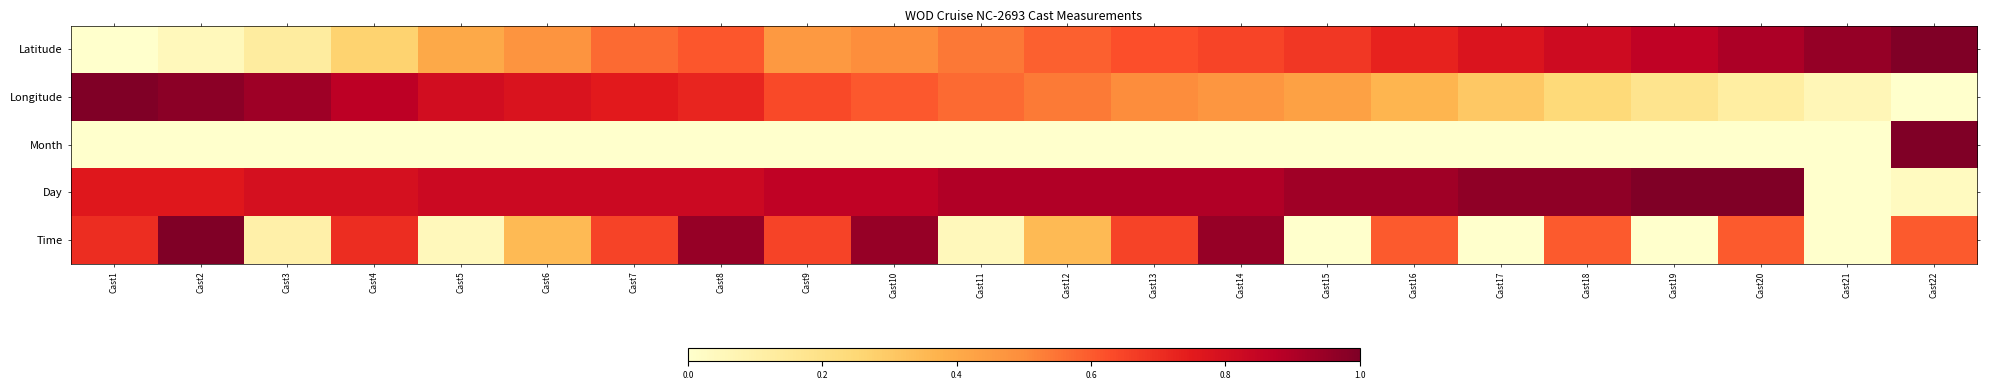

Which has a higher value, Cast22 or Cast7?

Cast22